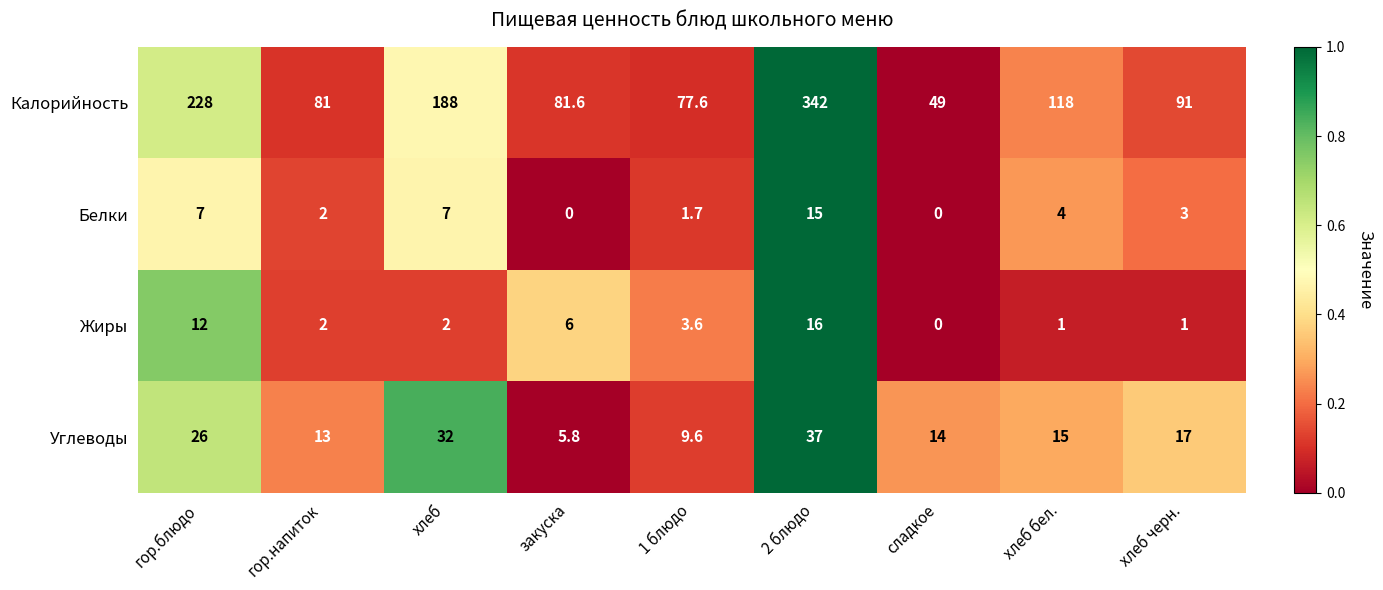

At which category does the chart reach its peak across all series?

2 блюдо